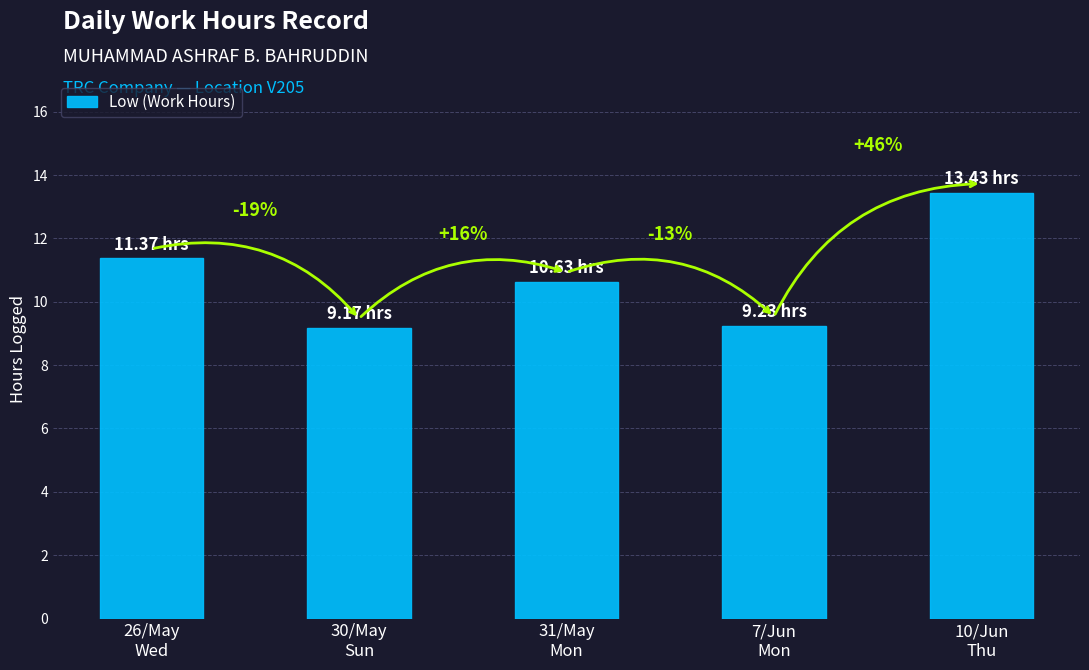

What is the greatest value displayed?

13.4